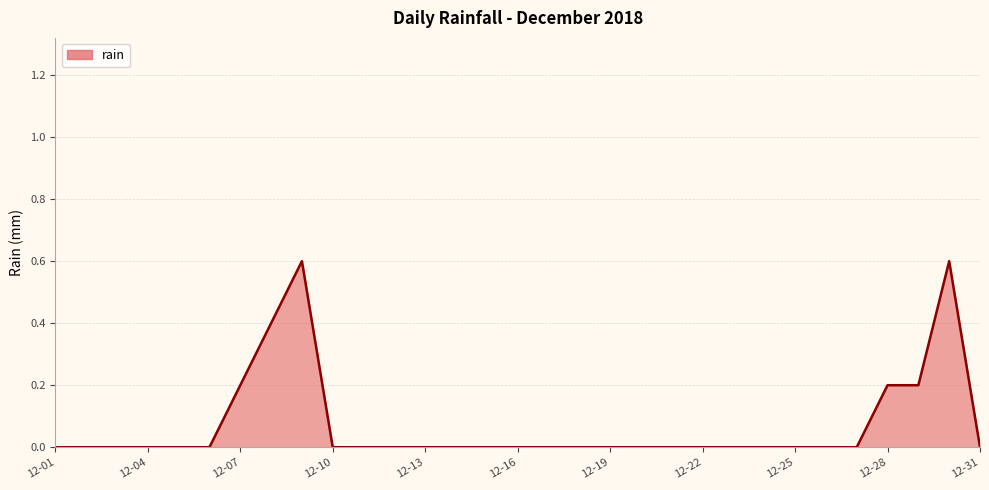

Does the chart have visible grid lines?

Yes